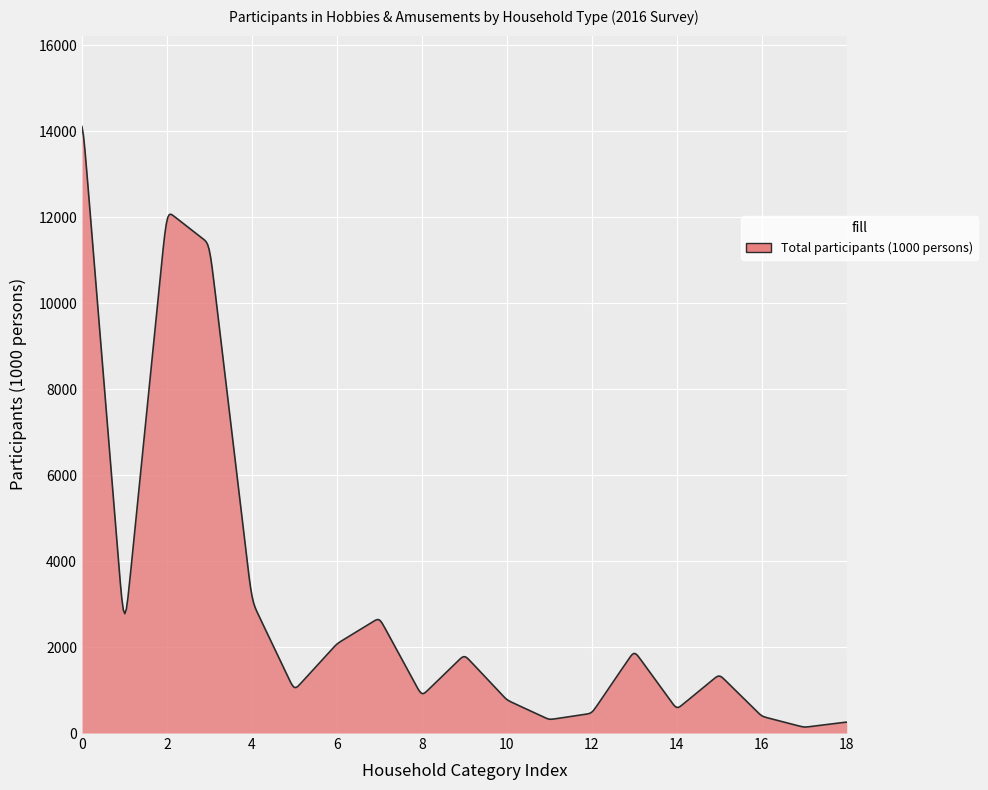

What is the difference between the maximum and minimum values?

13964.8